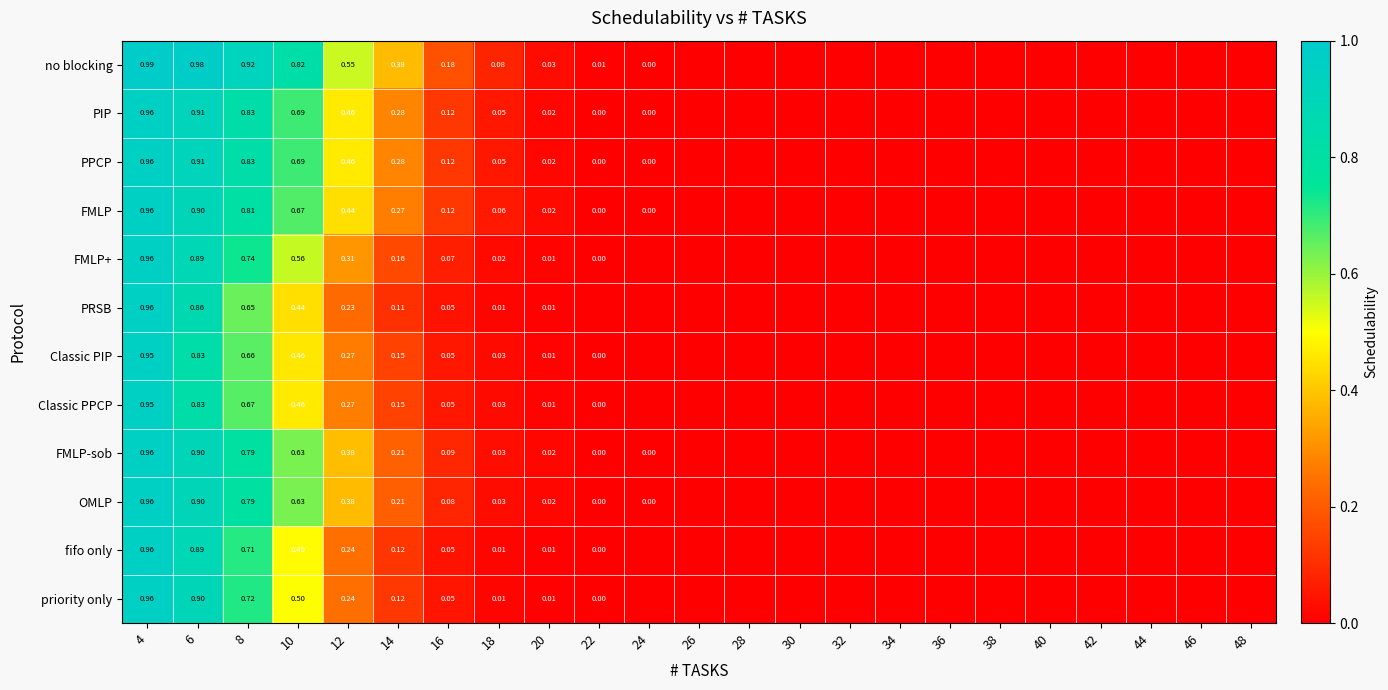

What is the difference between the maximum and minimum values in the no blocking series?

1.0